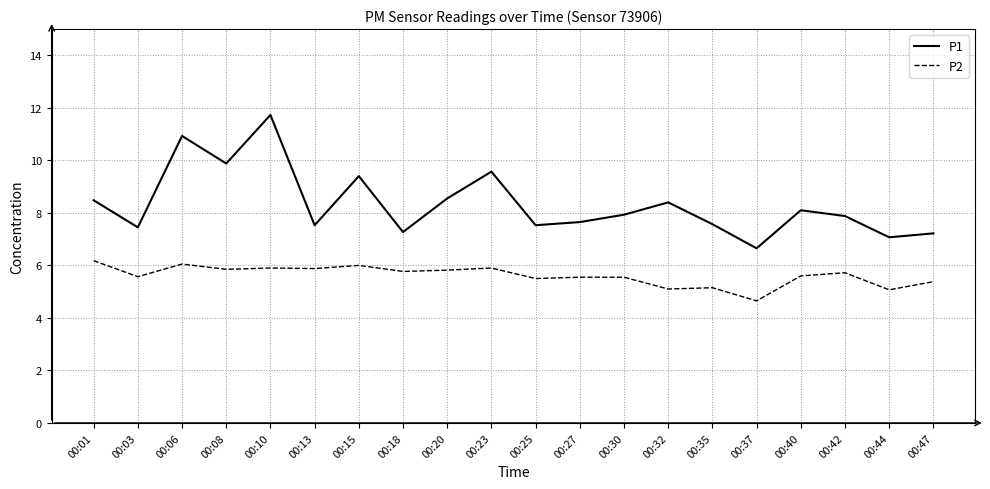

Where does the P2 series first go above 5?

00:01